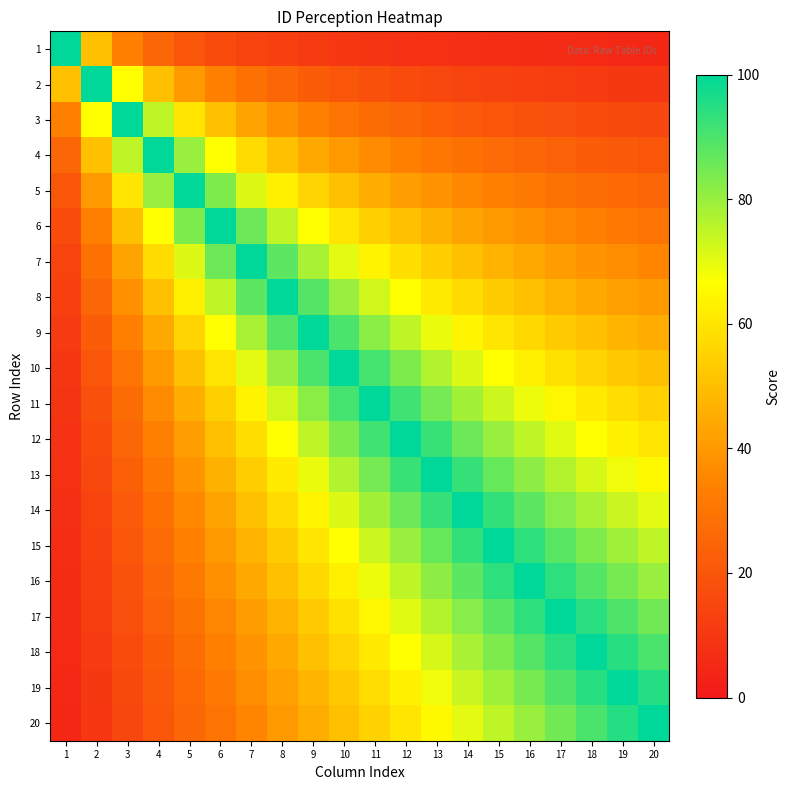

What is the maximum value shown in the chart?

100.0